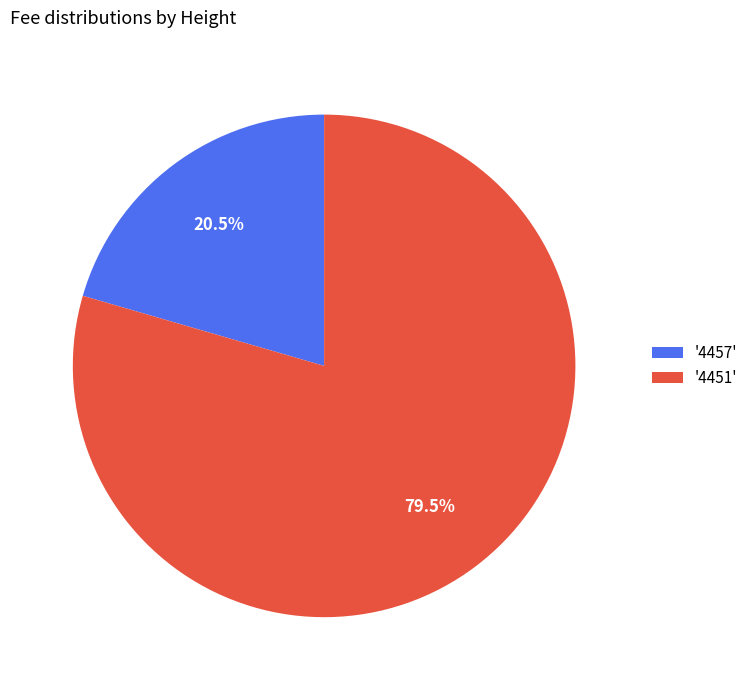

Rank the categories by value from highest to lowest.

'4451', '4457'